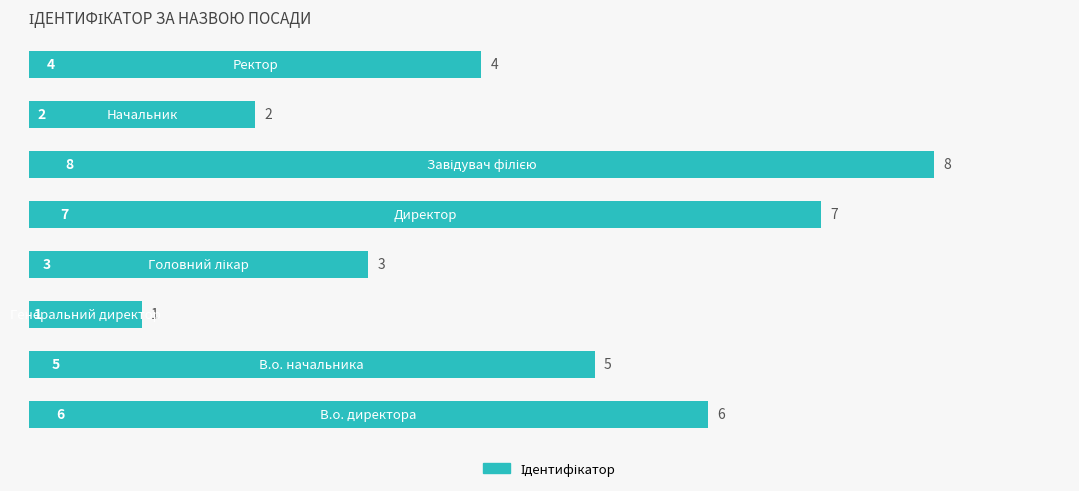

Reading bottom to top, what are all the values shown in this chart?

6	5	1	3	7	8	2	4